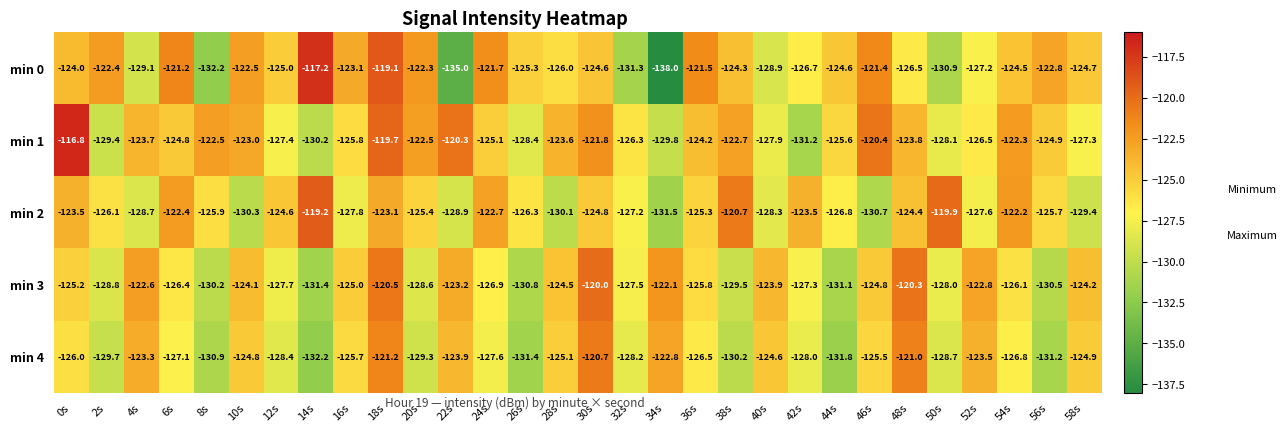

What is the spread (max minus min) of values at 44s?

7.2